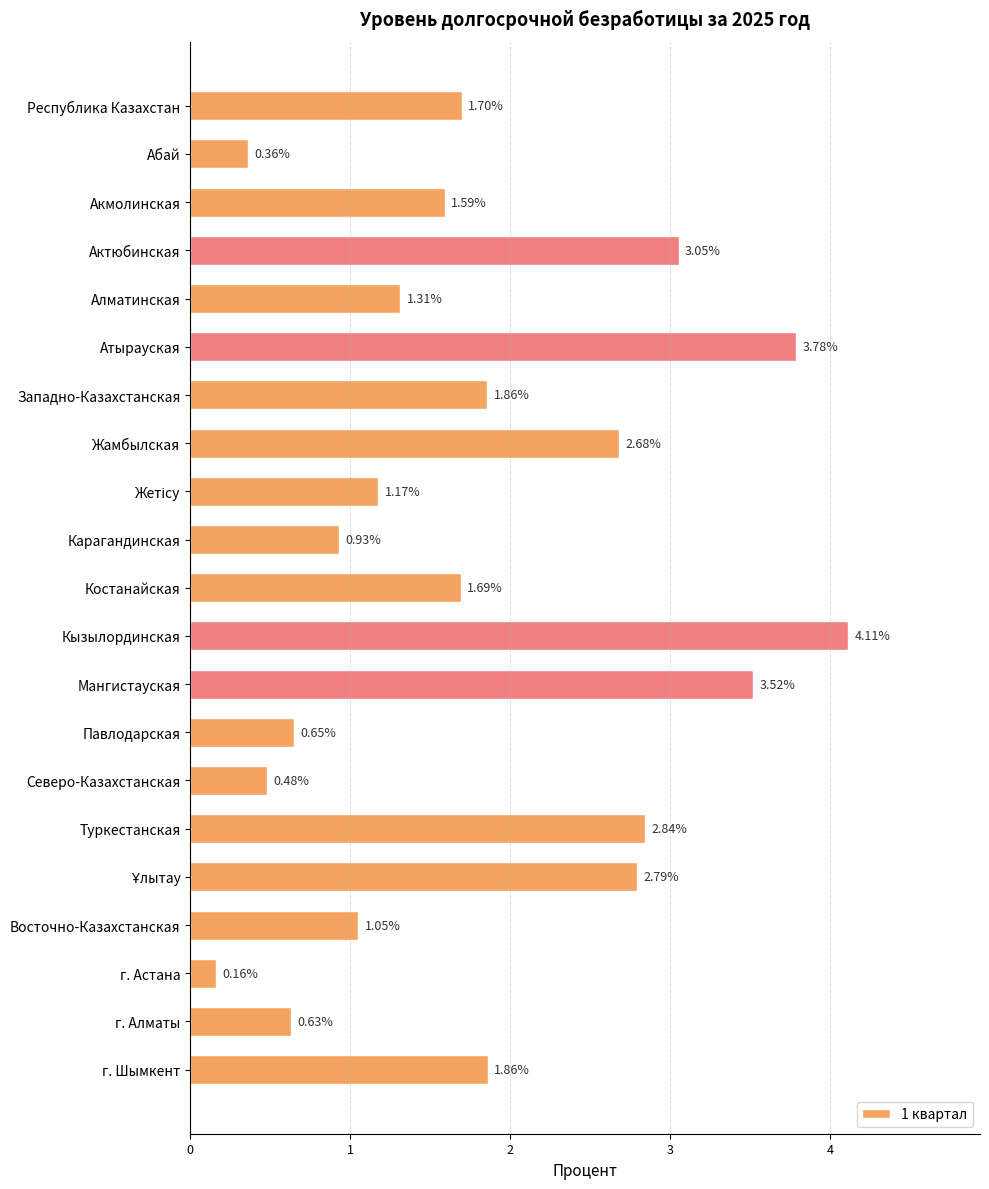

What is the change in value from Акмолинская to Карагандинская?

-0.7